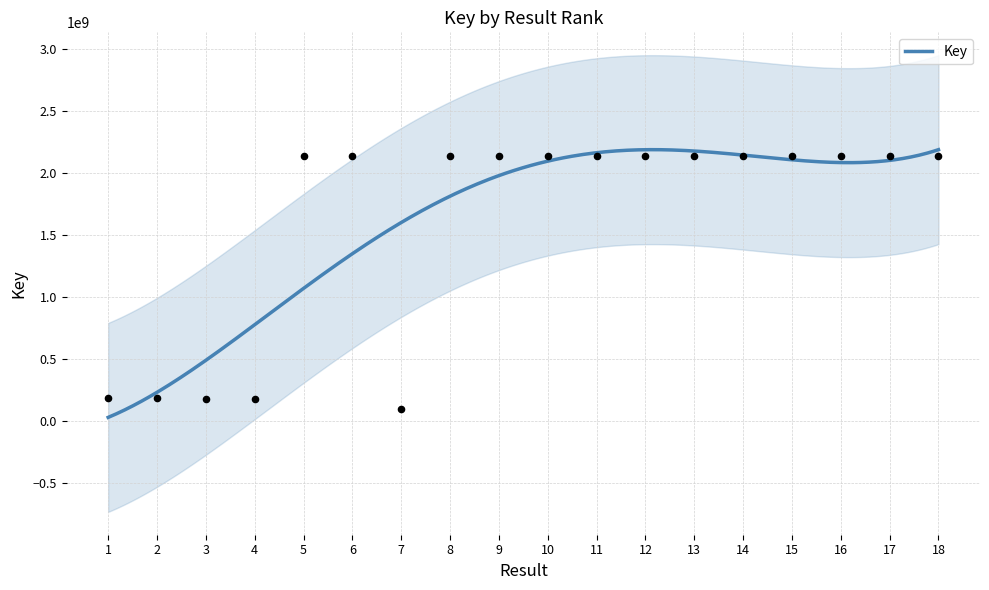

What is the change in value from 4 to 10?

+1959823461